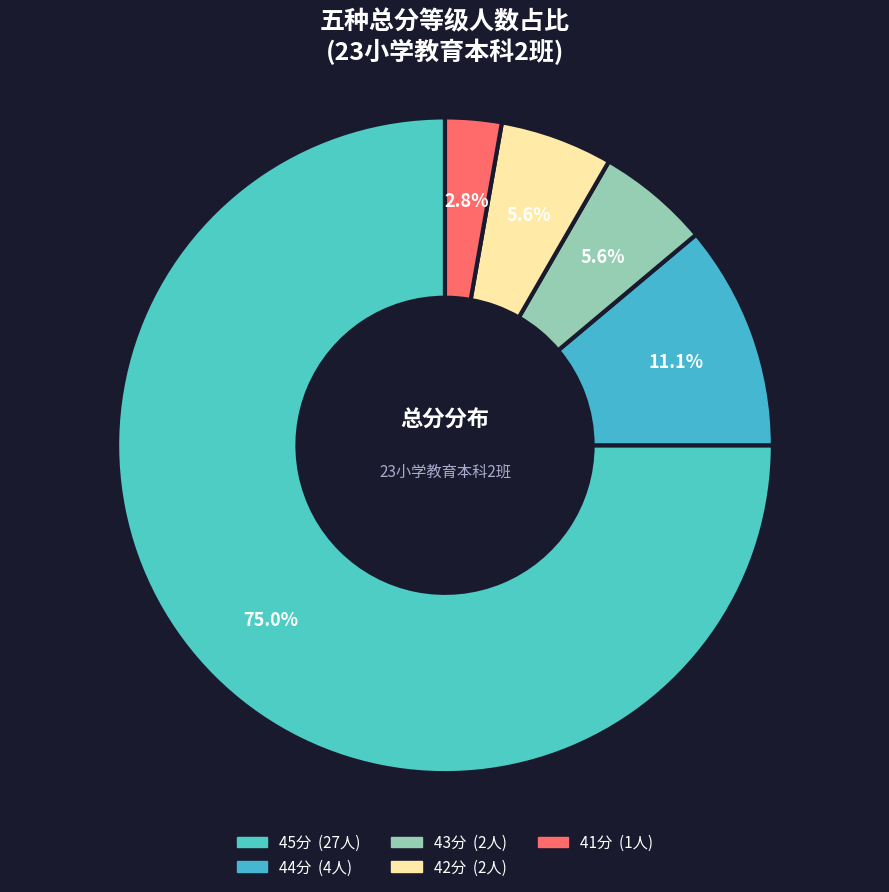

How many slices are in this pie chart?

5